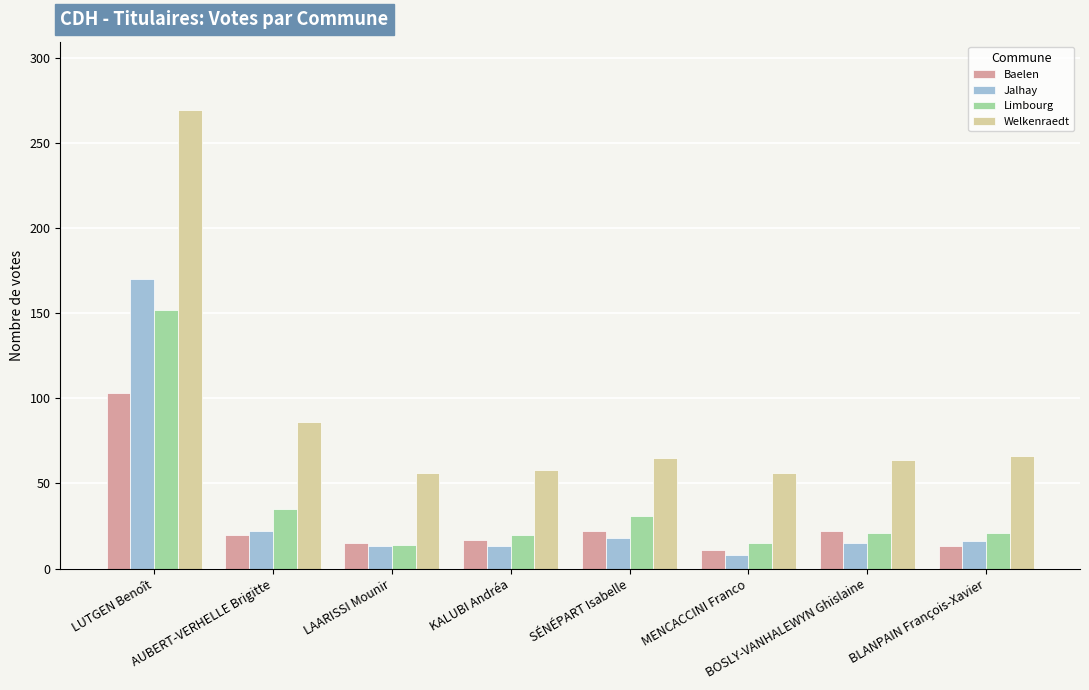

How many series are shown in this chart?

4